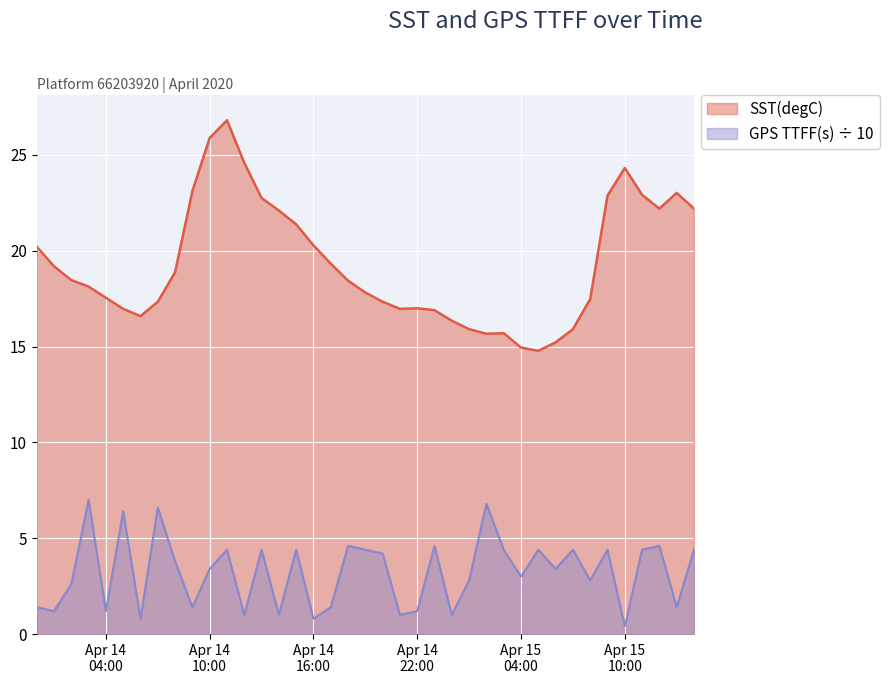

Which has a higher value, 2020-04-14 06:00:00 or 2020-04-15 03:00:00?

2020-04-14 06:00:00